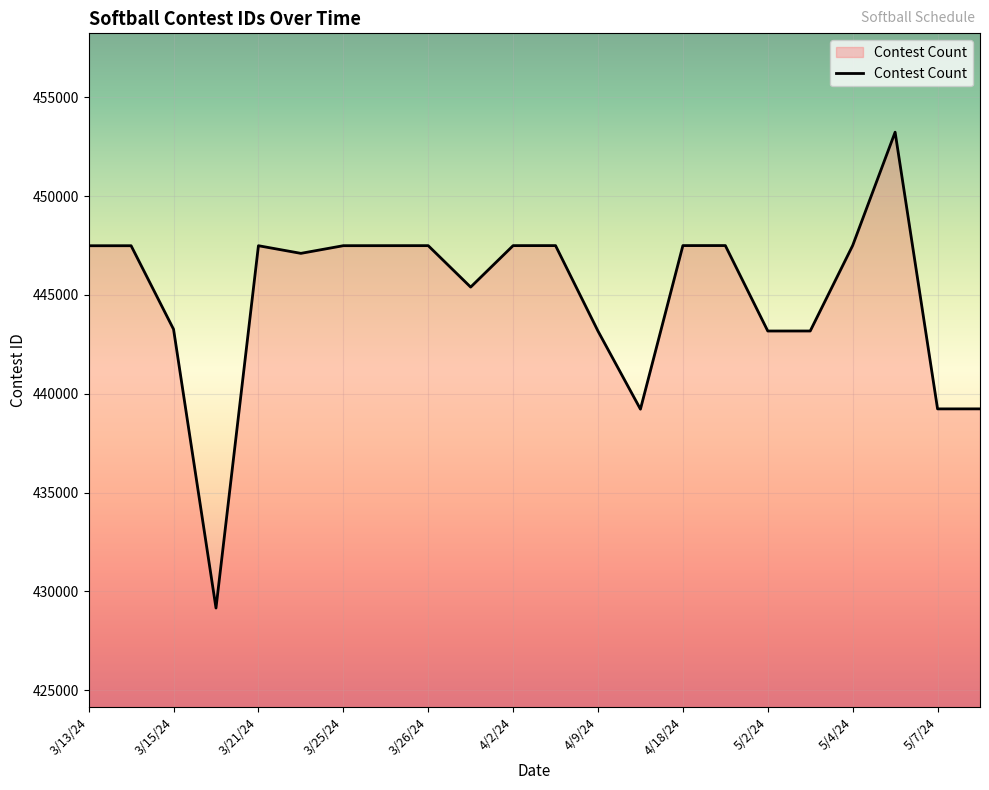

What is the greatest value displayed?

453228